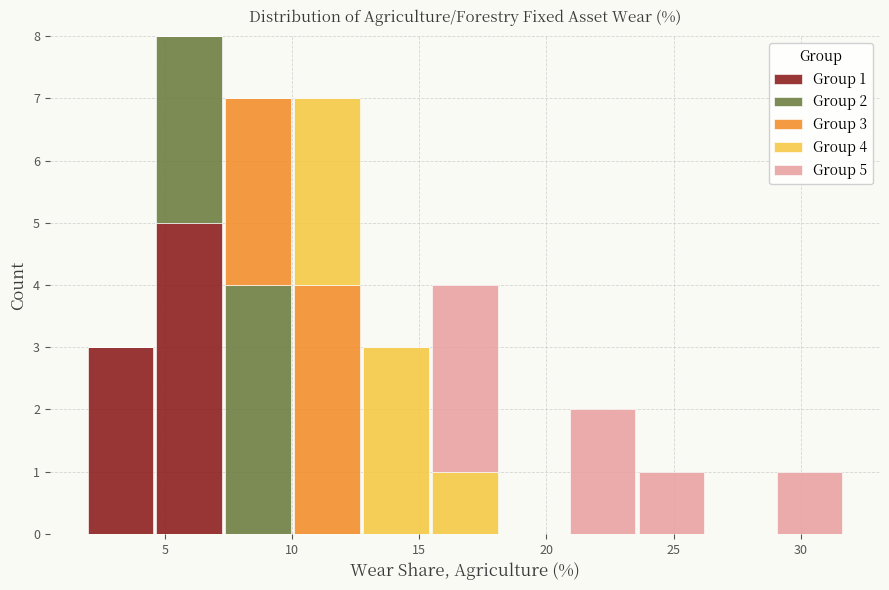

Which range on the x-axis has the tallest stacked bar (by total height)?

4.5 to 7.5